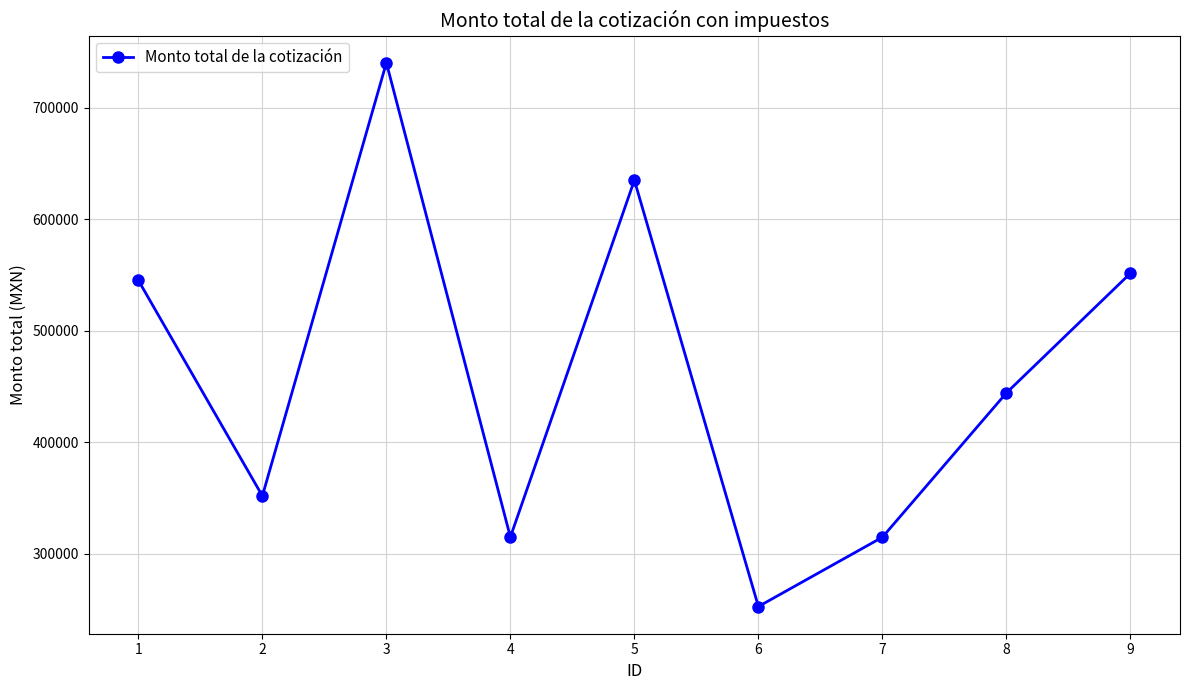

What is the greatest value displayed?

740396.5